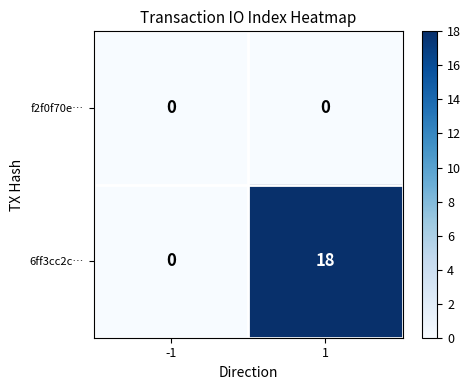

How many distinct data groups are displayed?

2